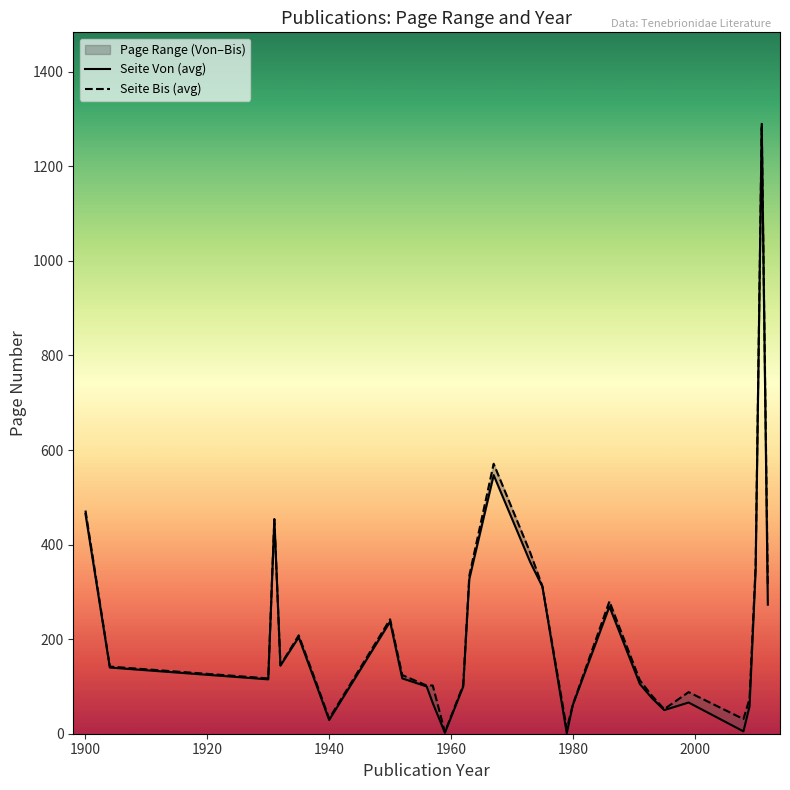

How many series are shown in this chart?

2